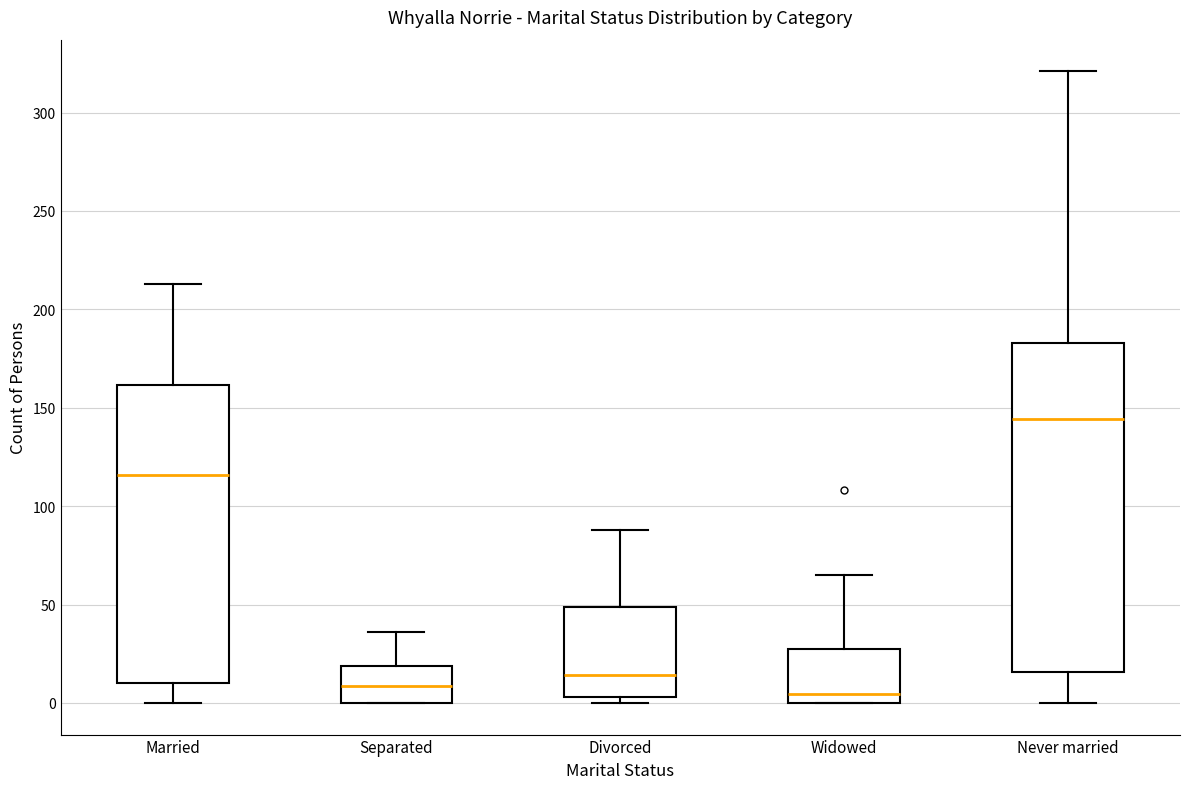

Reading left to right, transcribe this box plot: for each box, give where its median line is, the range the box spans, and where its two whiskers end, as read against the y-axis. The values are not printed on the chart, so give them approximately, as read against the axis.

Married: median 115, box 10 to 160, whiskers 0 to 215
Separated: median 10, box 0 to 20, whiskers 0 to 35
Divorced: median 15, box 5 to 50, whiskers 0 to 90
Widowed: median 5, box 0 to 25, whiskers 0 to 65
Never married: median 145, box 15 to 185, whiskers 0 to 320